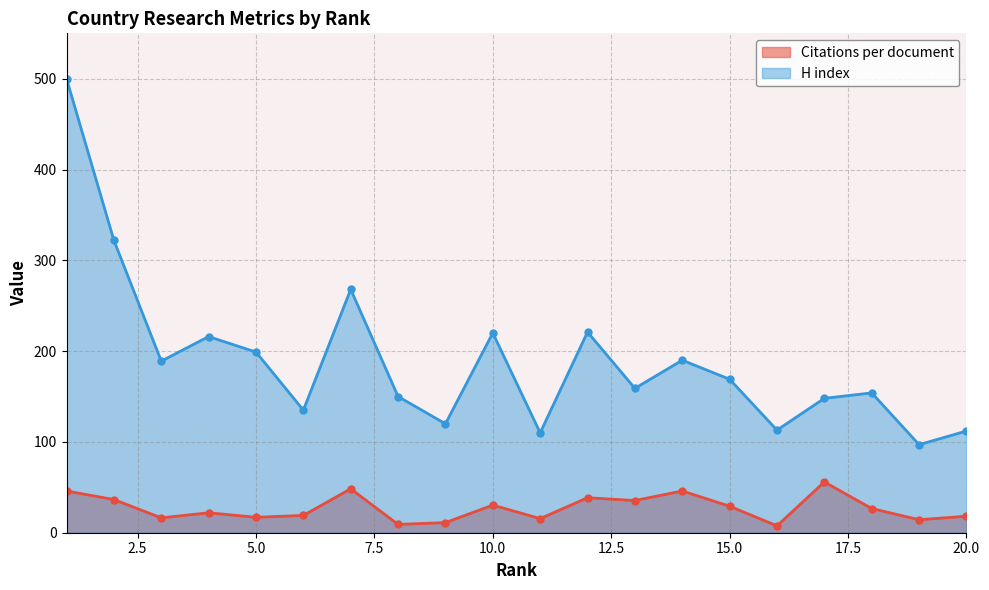

Reading left to right, transcribe all the data shown in this chart.

Citations per document: 1=46.0	2=36.5	3=16.4	4=22.0	5=17.0	6=19.0	7=48.4	8=9.1	9=11.1	10=30.4	11=15.6	12=38.5	13=35.5	14=46.0	15=29.2	16=7.6	17=55.9	18=26.6	19=14.3	20=18.2
H index: 1=500.0	2=322.0	3=189.0	4=216.0	5=199.0	6=135.0	7=268.0	8=150.0	9=120.0	10=220.0	11=110.0	12=221.0	13=159.0	14=190.0	15=169.0	16=113.0	17=148.0	18=154.0	19=97.0	20=112.0